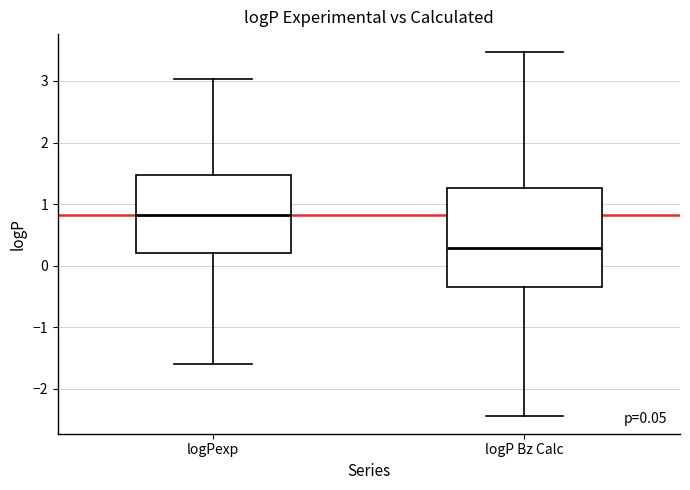

Comparing the boxes themselves (not the whiskers), which one is the tallest?

logP Bz Calc